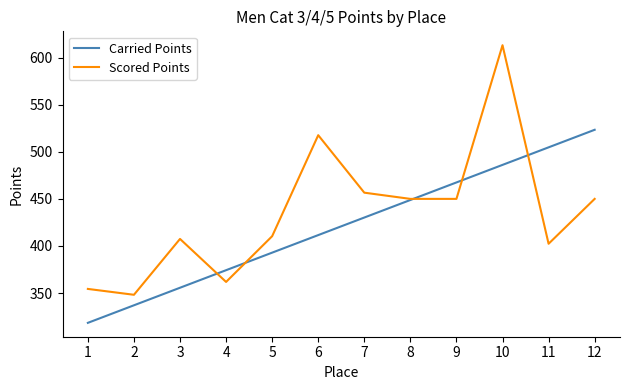

Rank the categories by Carried Points value from lowest to highest.

1, 2, 3, 4, 5, 6, 7, 8, 9, 10, 11, 12